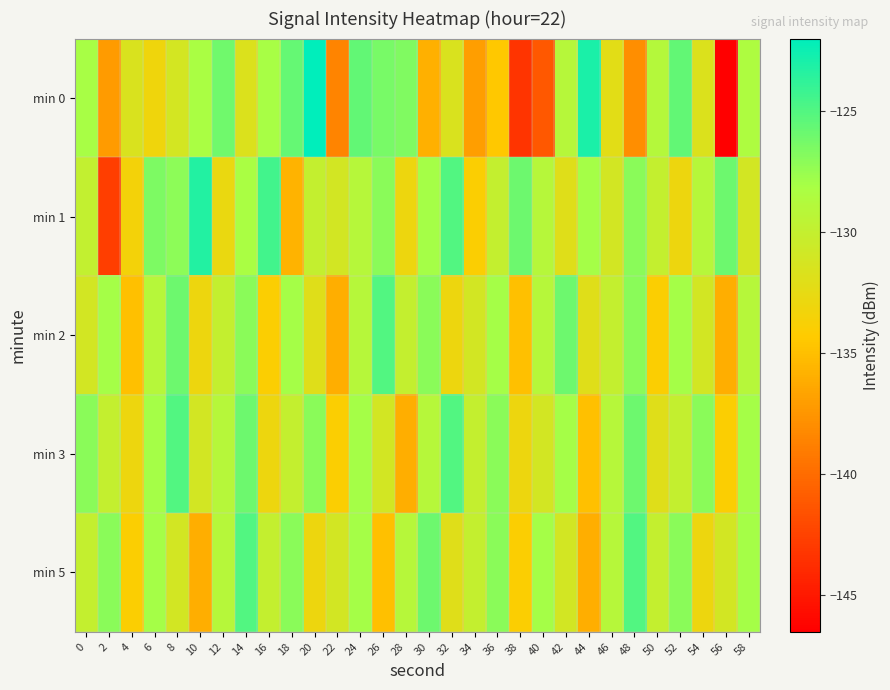

What is the smallest value displayed?

-146.5